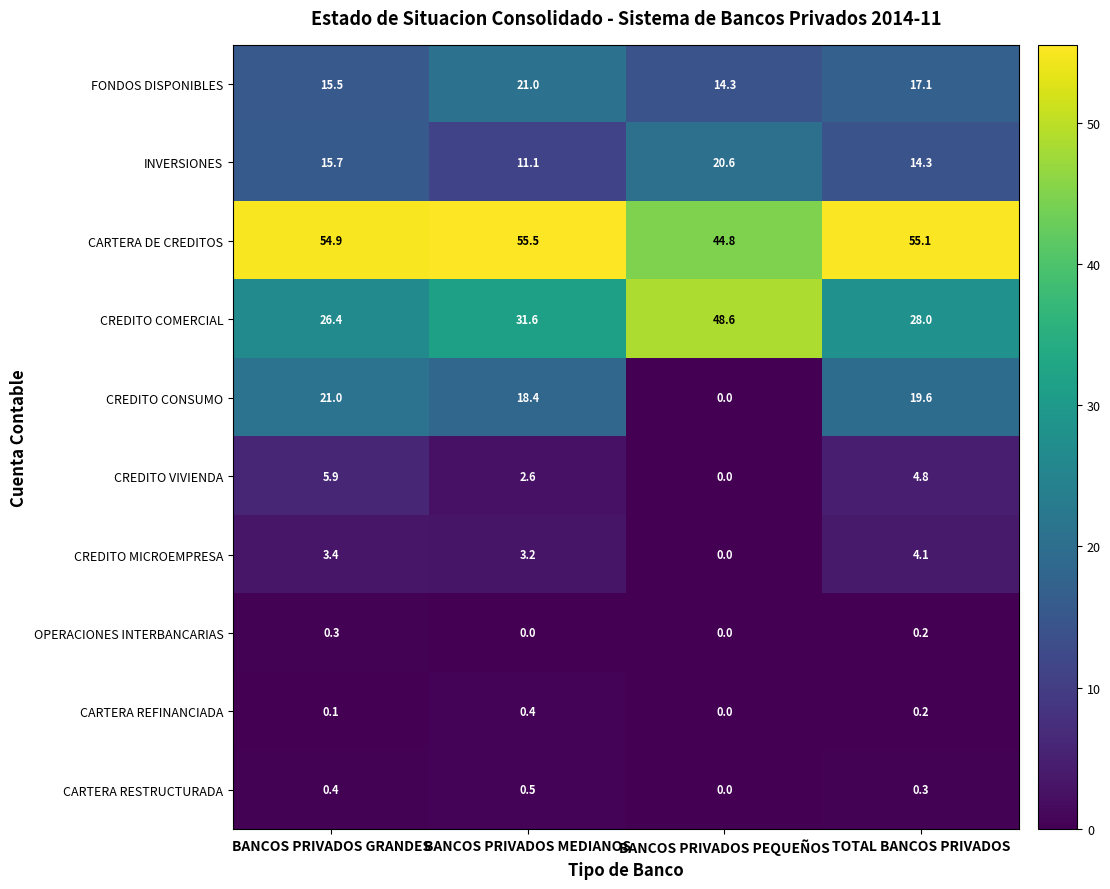

Which series has the largest range (max minus min)?

CREDITO COMERCIAL